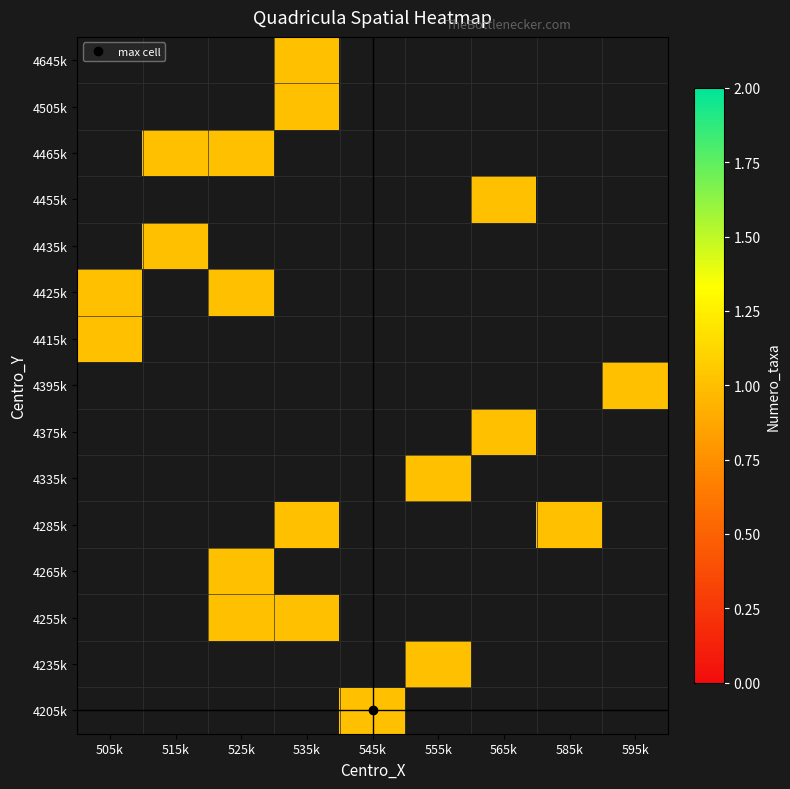

List the series in order of their overall mean, highest first.

4205k, 4235k, 4255k, 4265k, 4285k, 4335k, 4375k, 4395k, 4415k, 4425k, 4435k, 4455k, 4465k, 4505k, 4645k